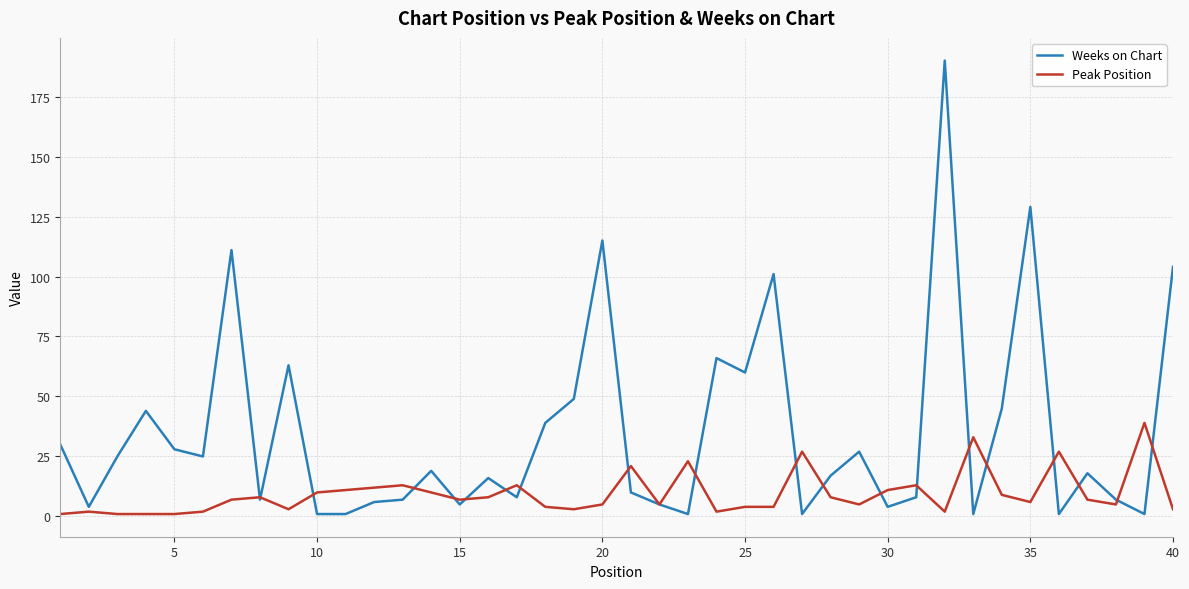

What is the minimum value shown in the chart?

1